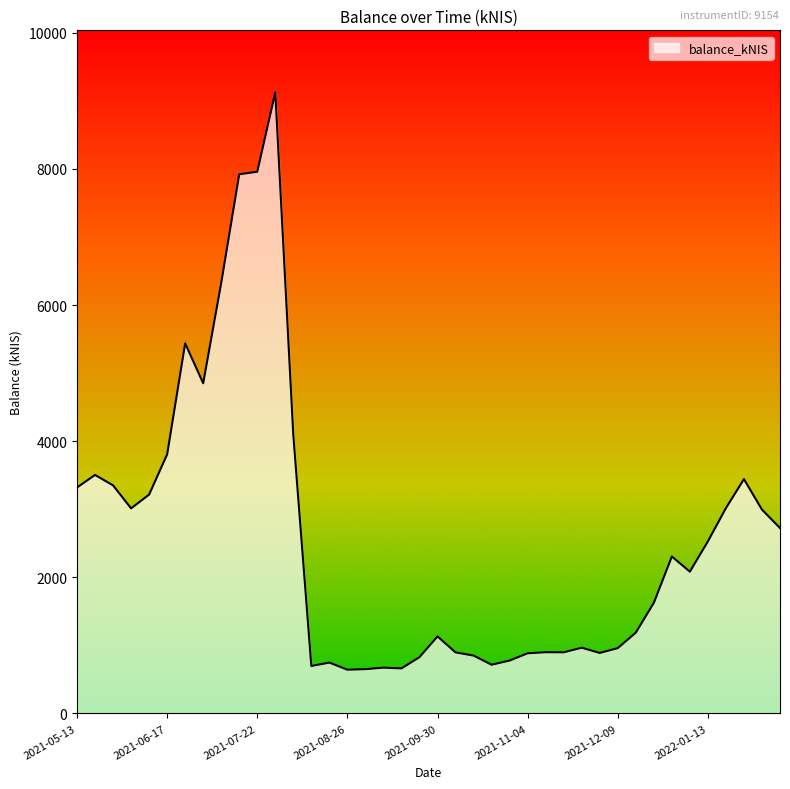

What is the average value?

2564.5